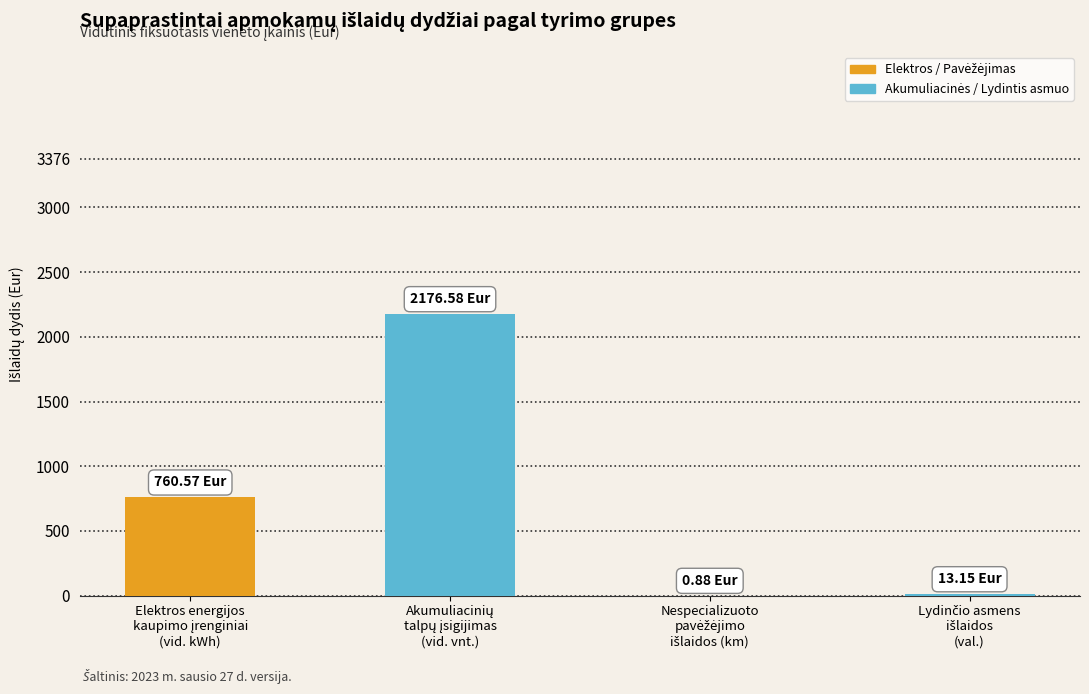

What is the sum of all values?

2951.2